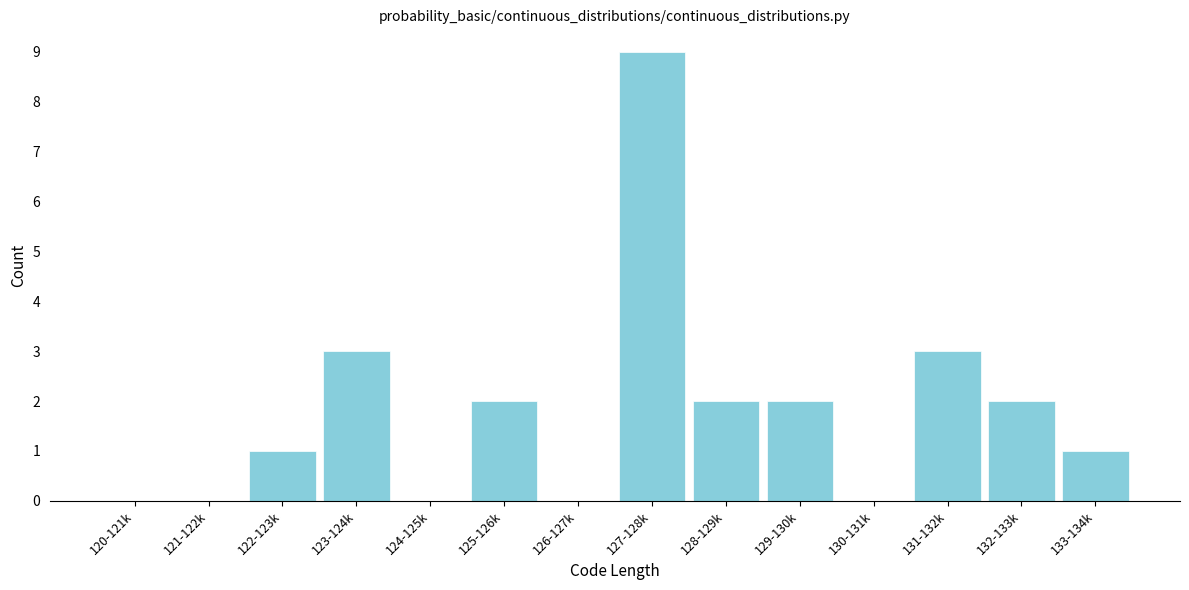

Reading right to left, what are all the values shown in this chart?

133-134k=1	132-133k=2	131-132k=3	130-131k=0	129-130k=2	128-129k=2	127-128k=9	126-127k=0	125-126k=2	124-125k=0	123-124k=3	122-123k=1	121-122k=0	120-121k=0